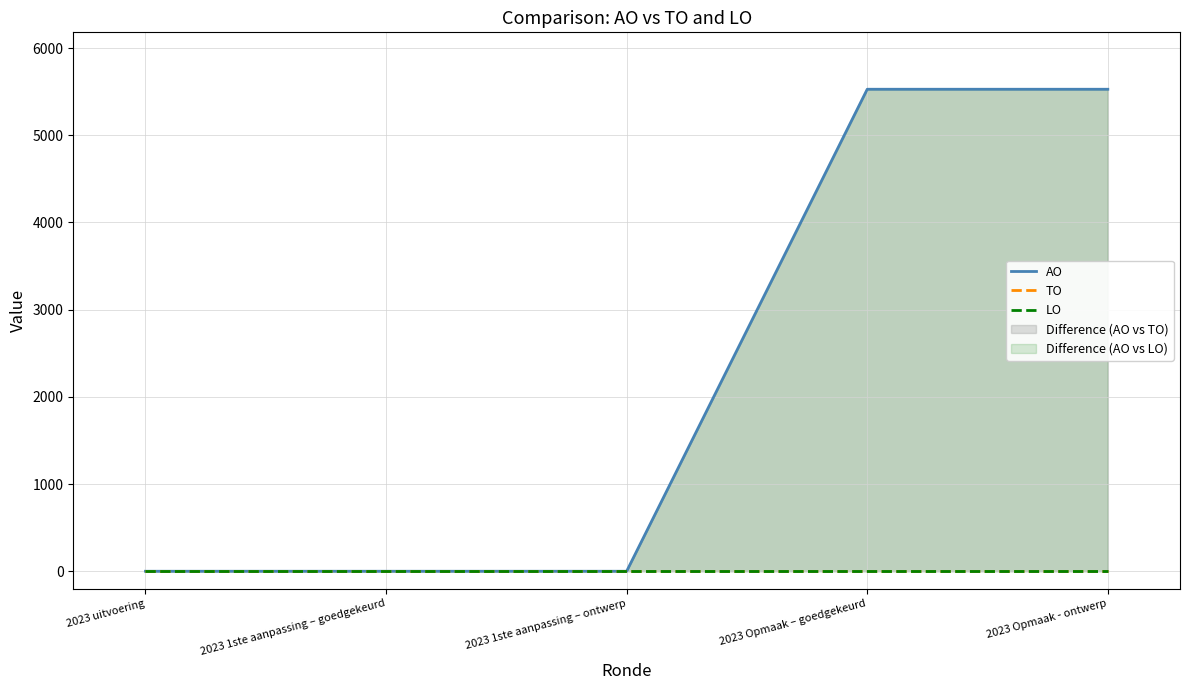

What are all the series names shown in the legend?

AO, TO, LO